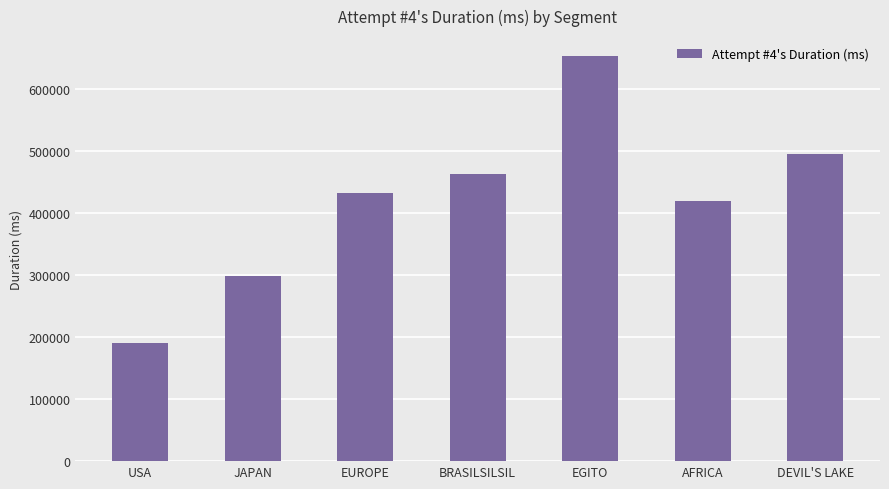

Reading left to right, transcribe all the data shown in this chart.

USA=190202	JAPAN=299360	EUROPE=432743	BRASILSILSIL=463045	EGITO=653223	AFRICA=419594	DEVIL'S LAKE=495928